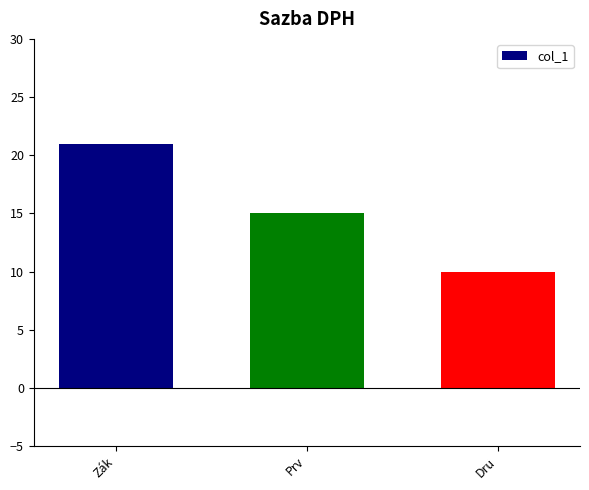

What is the change in value from Prv to Dru?

-5